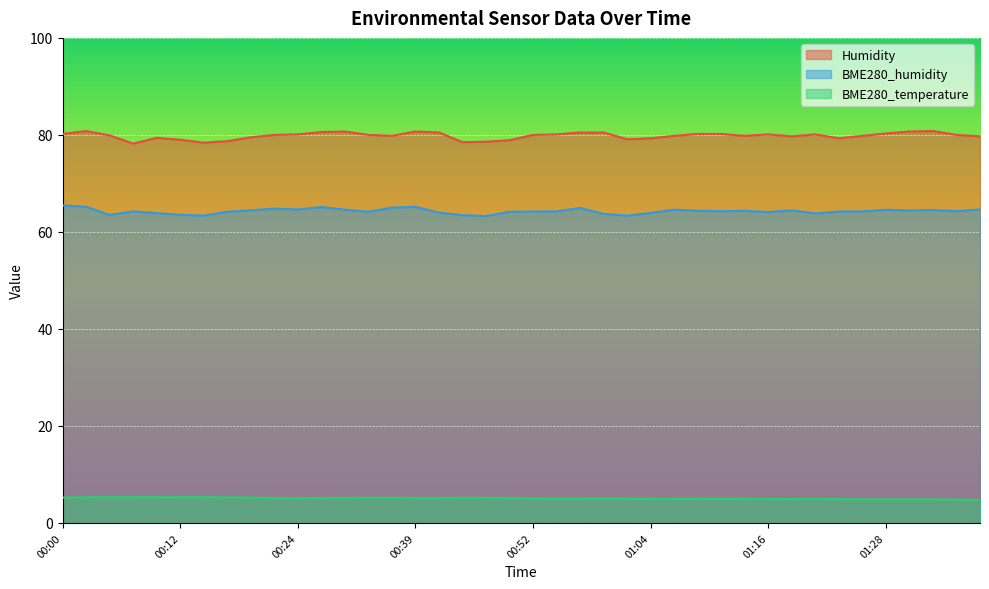

At which label is BME280_humidity closest to 64?

00:42